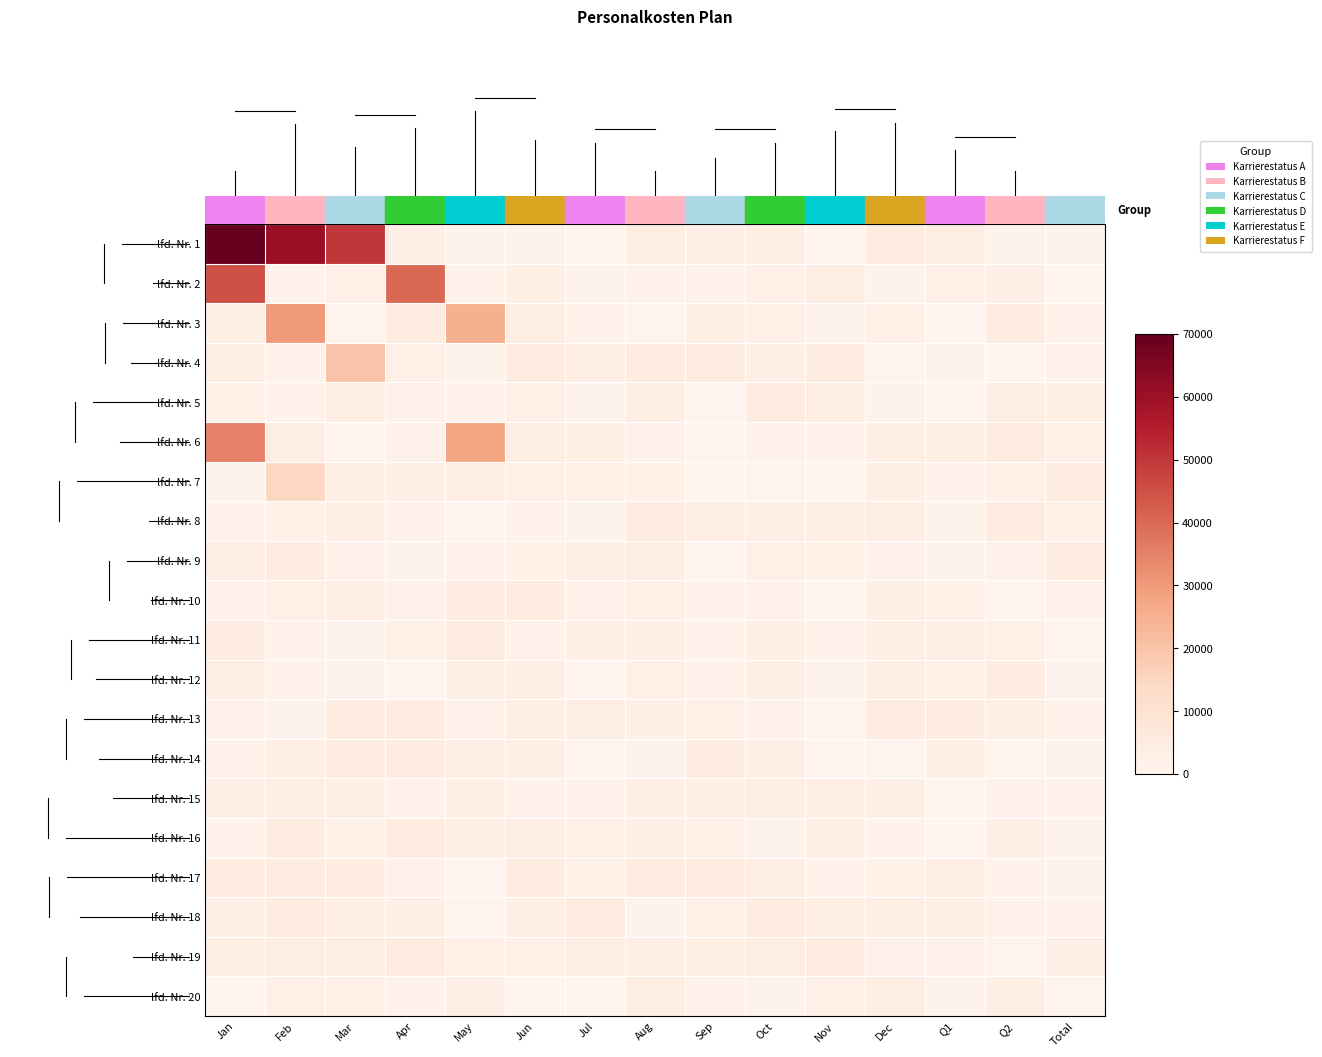

How many distinct data groups are displayed?

20